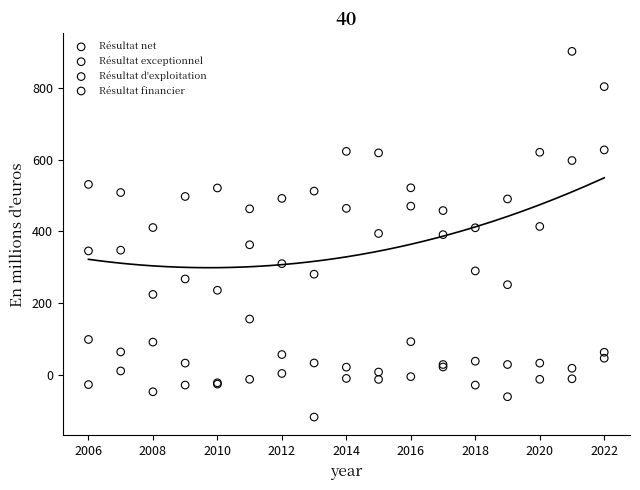

Which series contains the lowest Y value?

Résultat exceptionnel